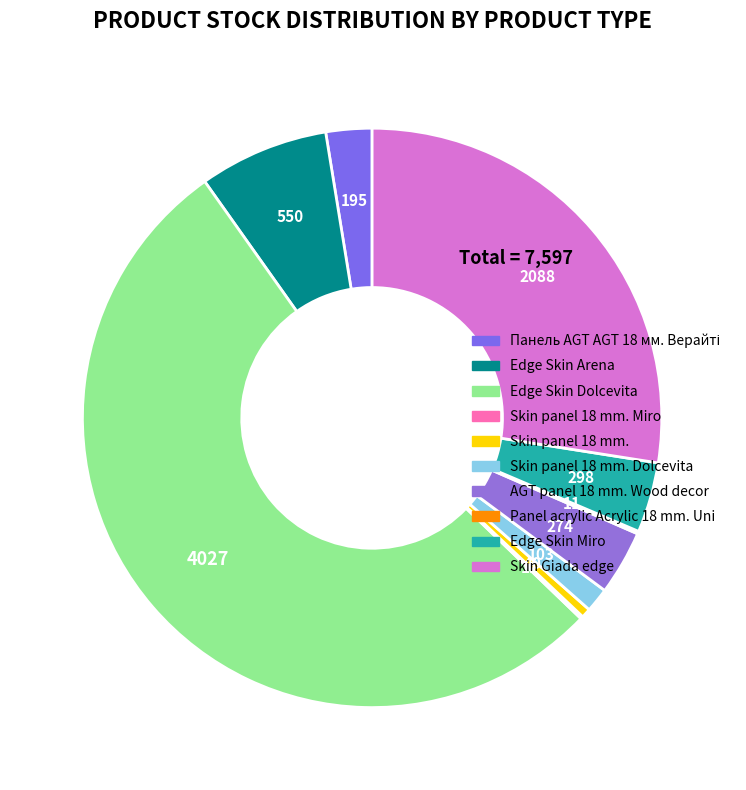

To the nearest percent, what is the combined percentage of Skin panel 18 mm. Miro and Skin Giada edge?

28%